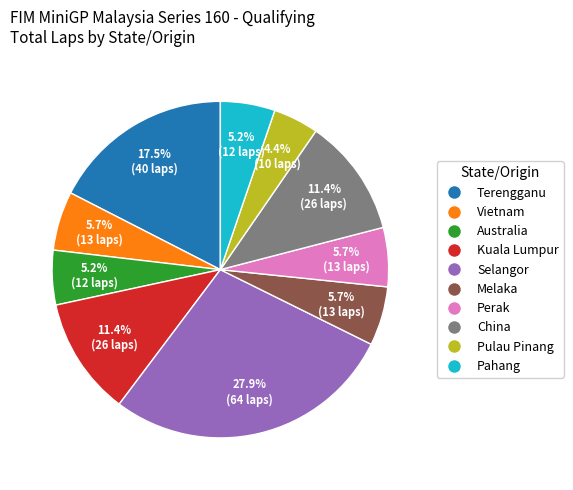

Does any single category account for the majority?

No